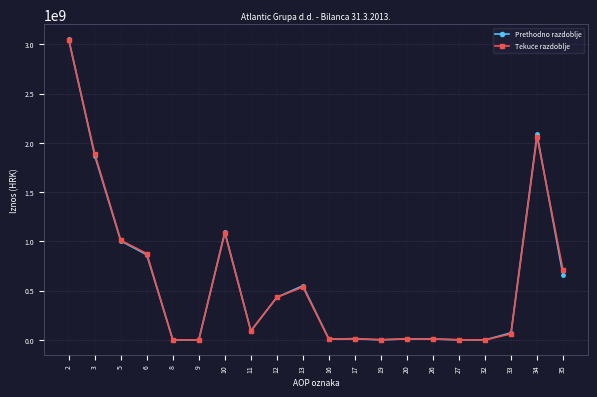

At which category does the chart reach its peak across all series?

2